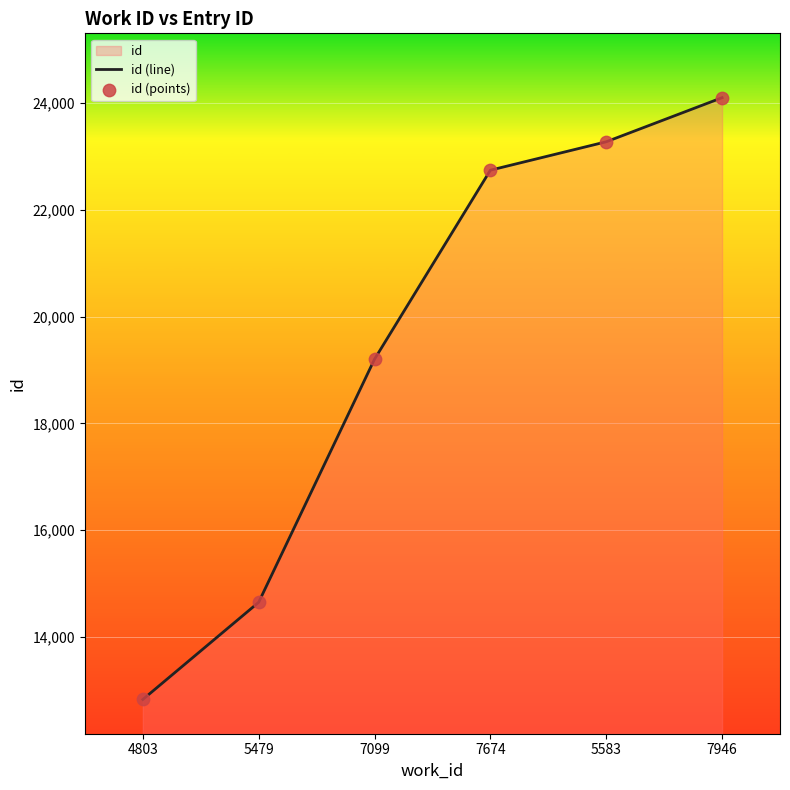

Which series has the widest spread of Y values?

id (line)